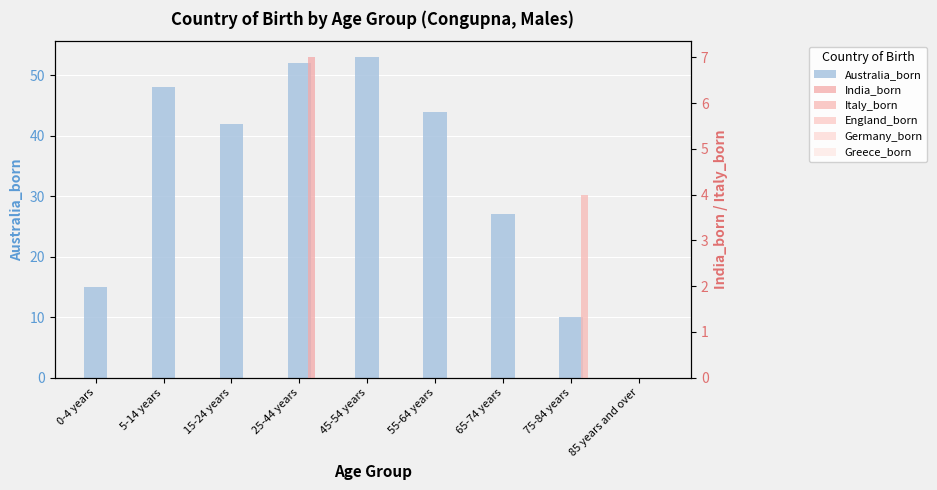

How many series are shown in this chart?

6